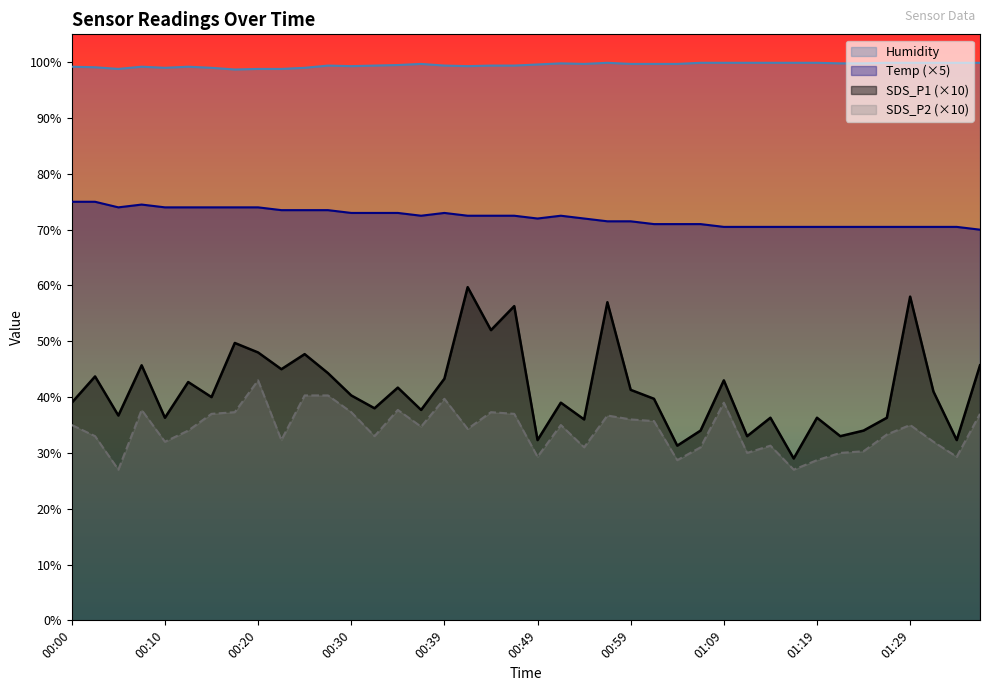

What position from the right is 00:12?

35